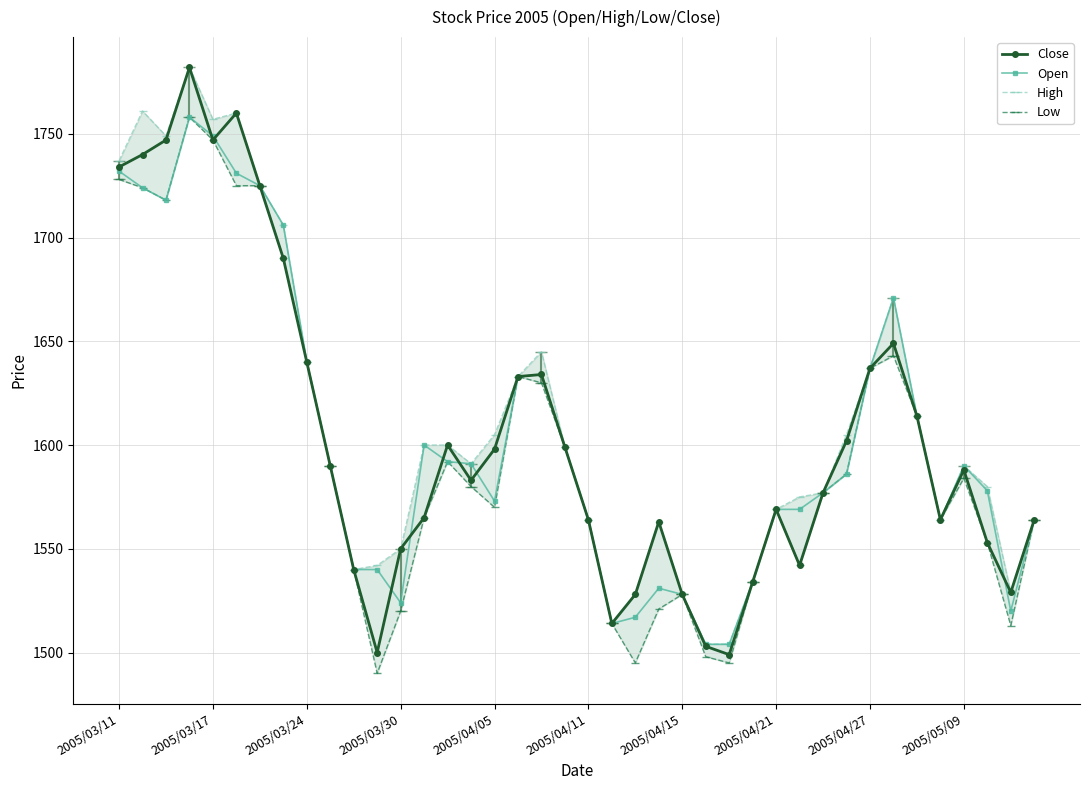

What is the greatest value displayed?

1782